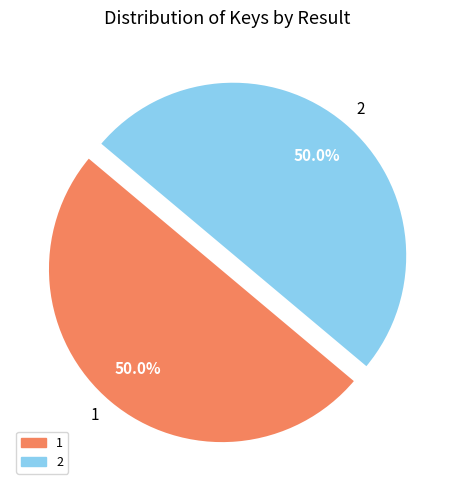

How many slices are in this pie chart?

2